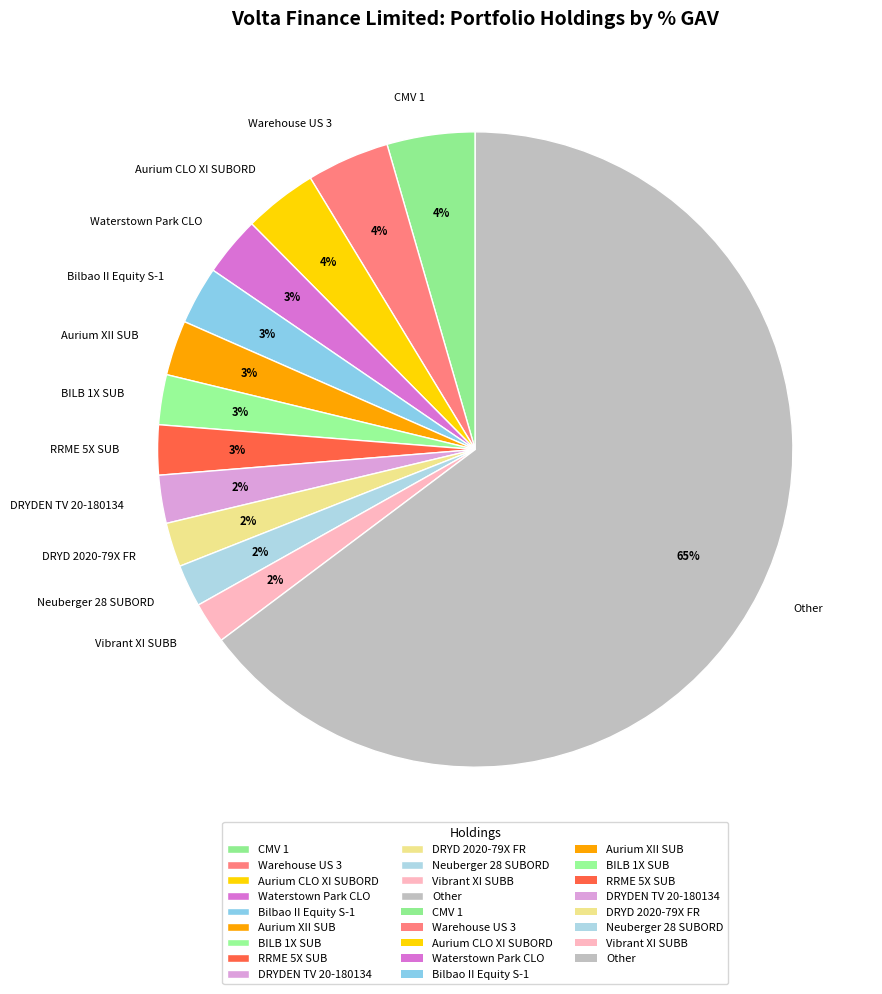

Which category has the biggest portion of the pie?

Other